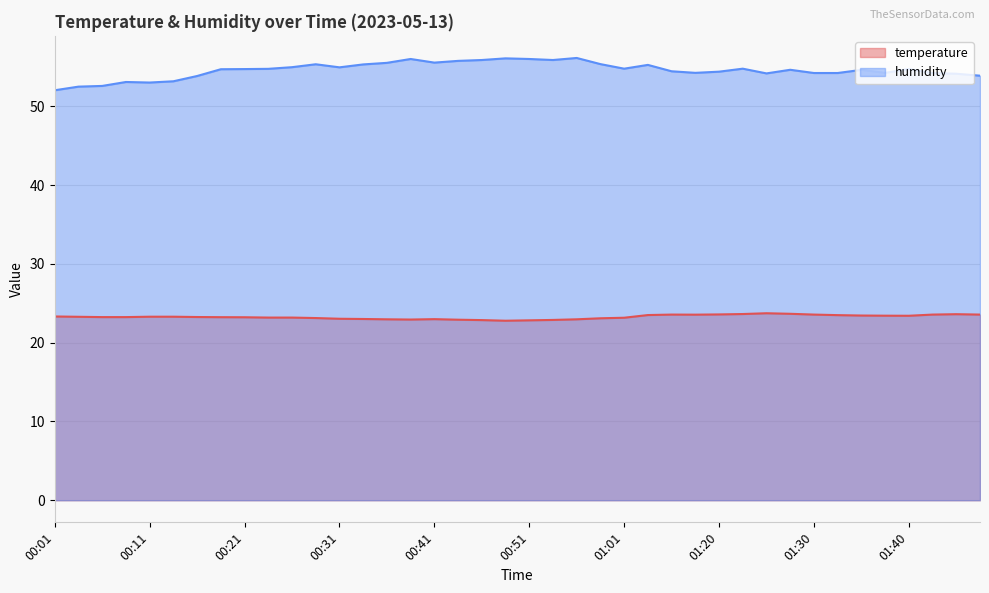

Which series has the largest range (max minus min)?

humidity